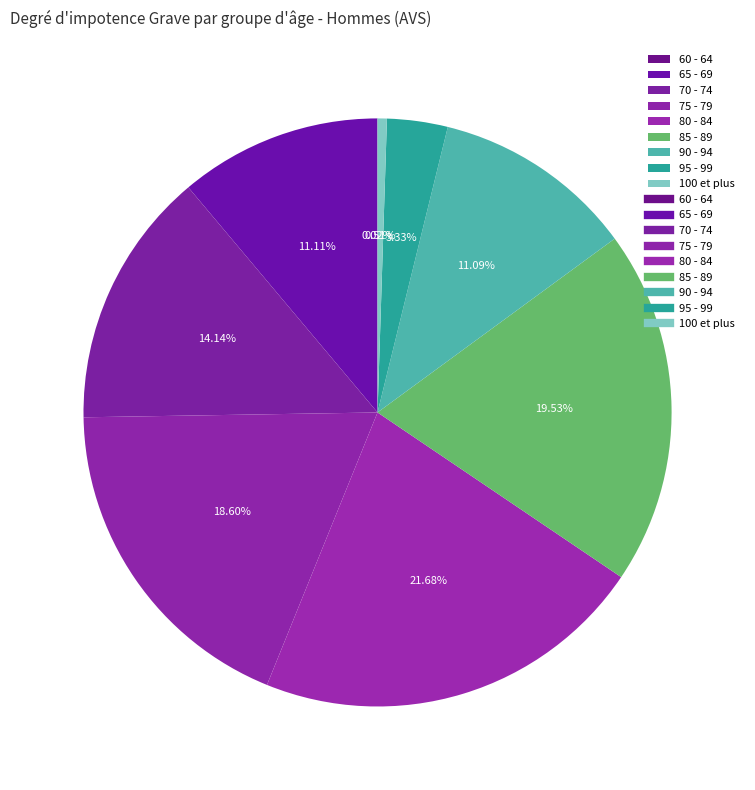

Do 100 et plus and 65 - 69 together represent more than half of the pie?

No